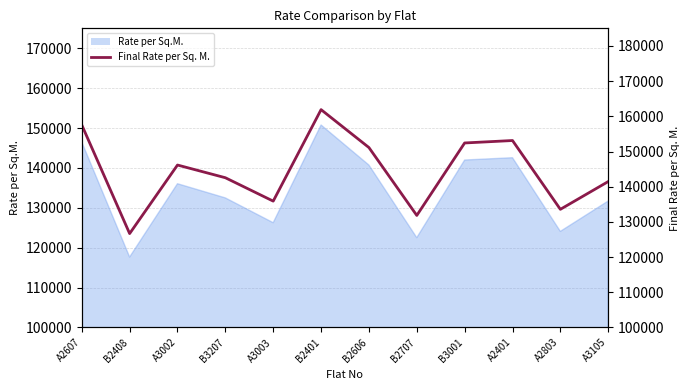

What is the value of the 12th point from the left?

141463.7